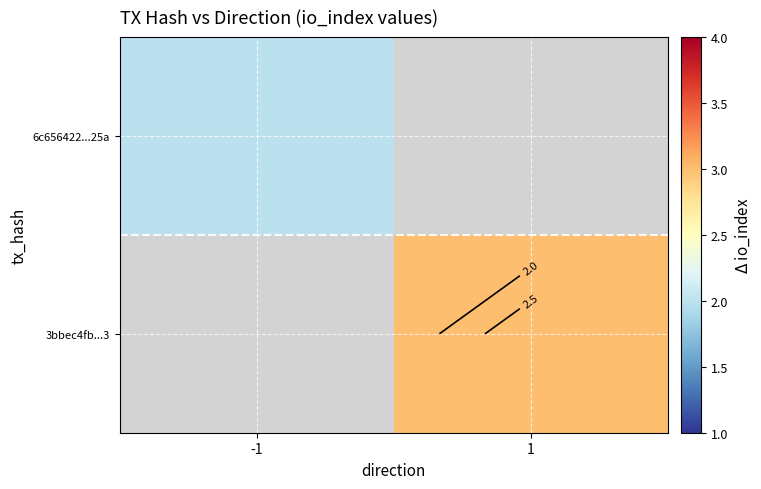

Count the number of categories in the chart.

2